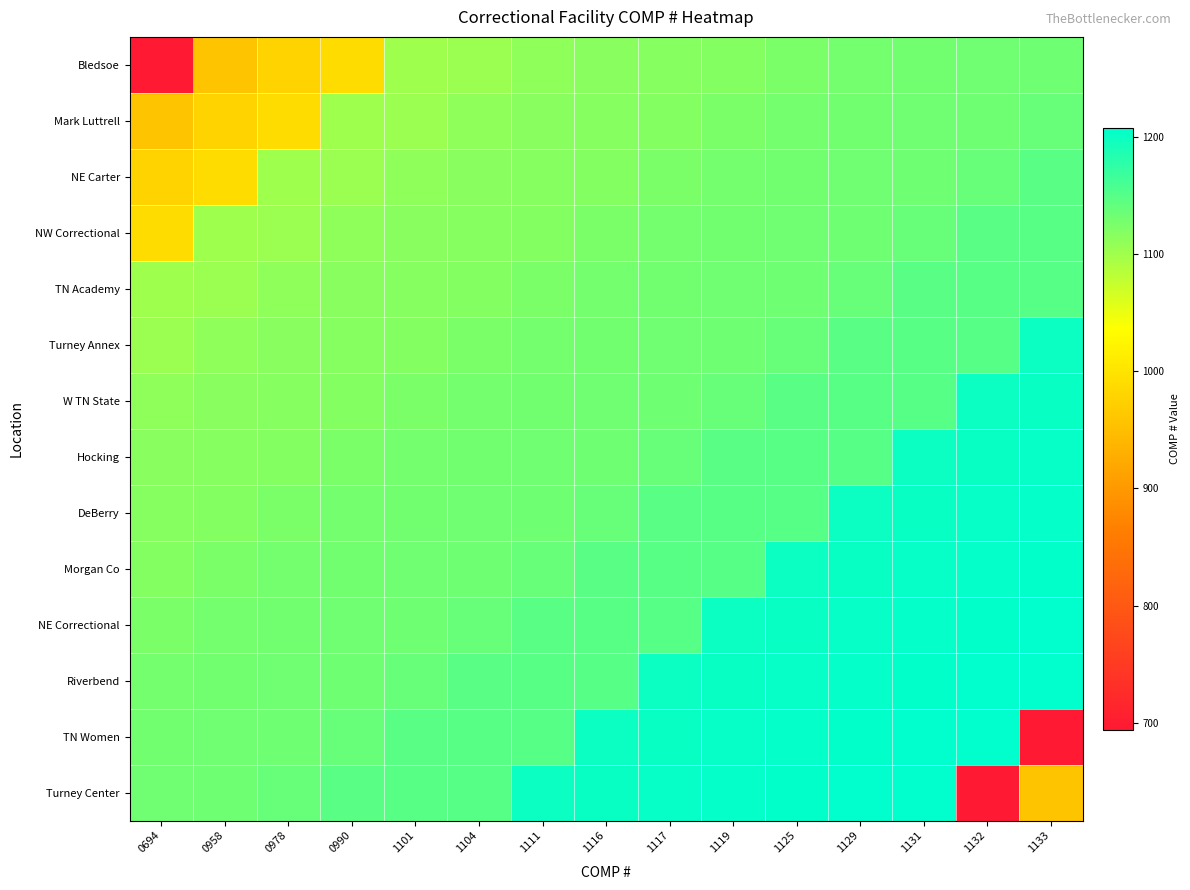

Rank the series at 0694 from lowest to highest value.

Bledsoe, Mark Luttrell, NE Carter, NW Correctional, TN Academy, Turney Annex, W TN State, Hocking, DeBerry, Morgan Co, NE Correctional, Riverbend, TN Women, Turney Center